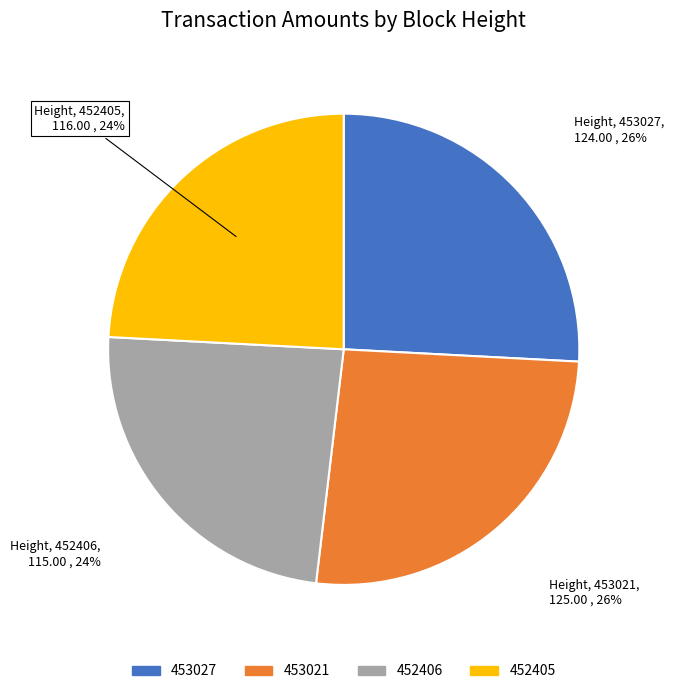

Does 453027 represent more than half of the total?

No